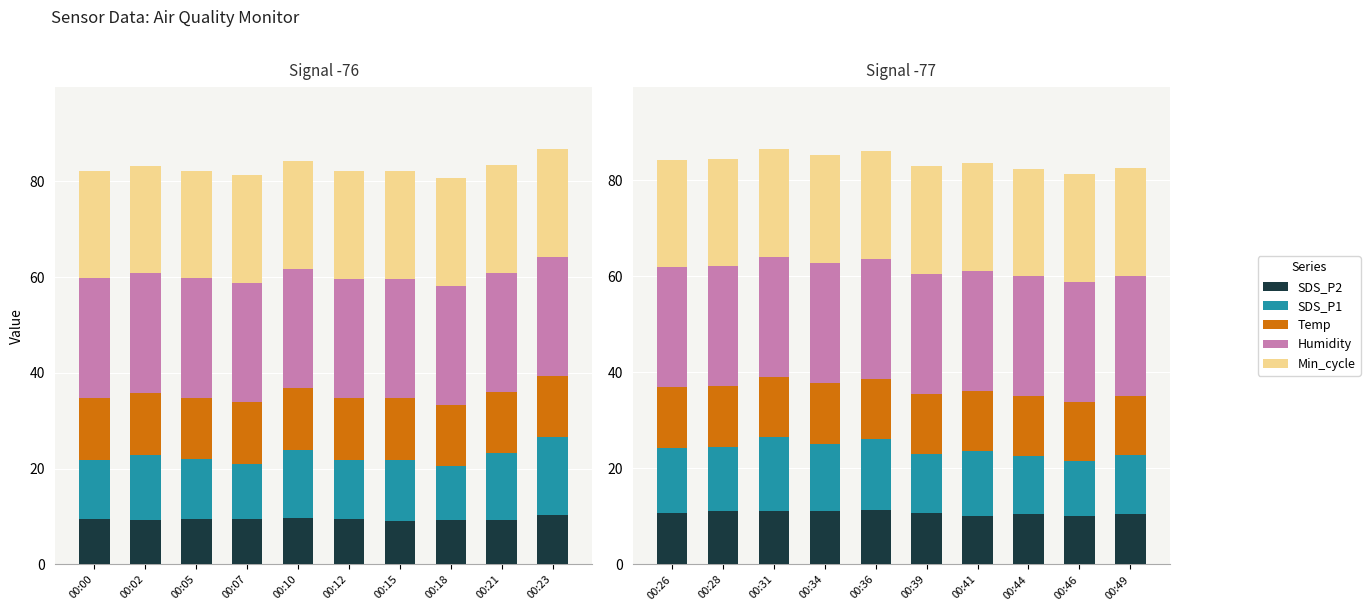

How many bars are there in each group?

5